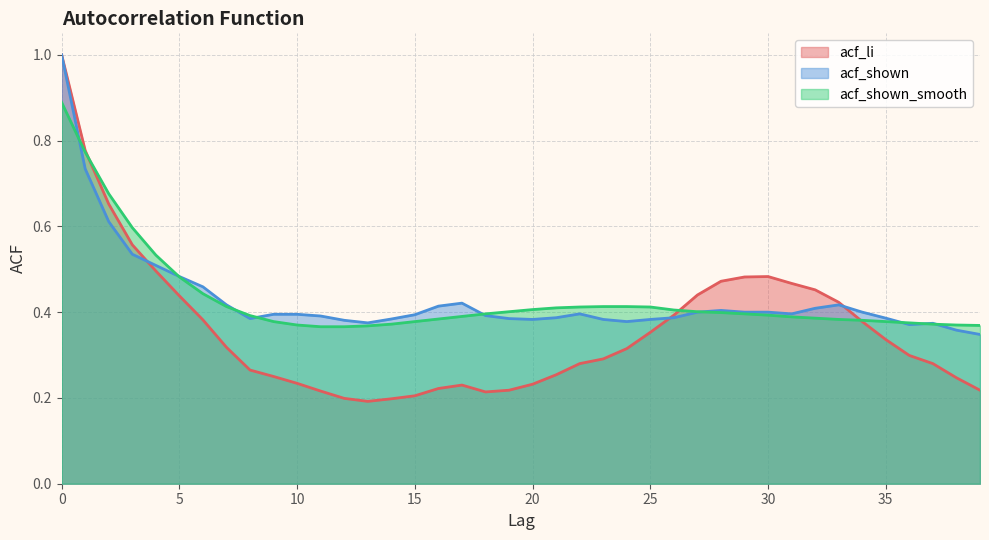

Is it true that acf_shown_smooth equals 0.4 at 15?

True